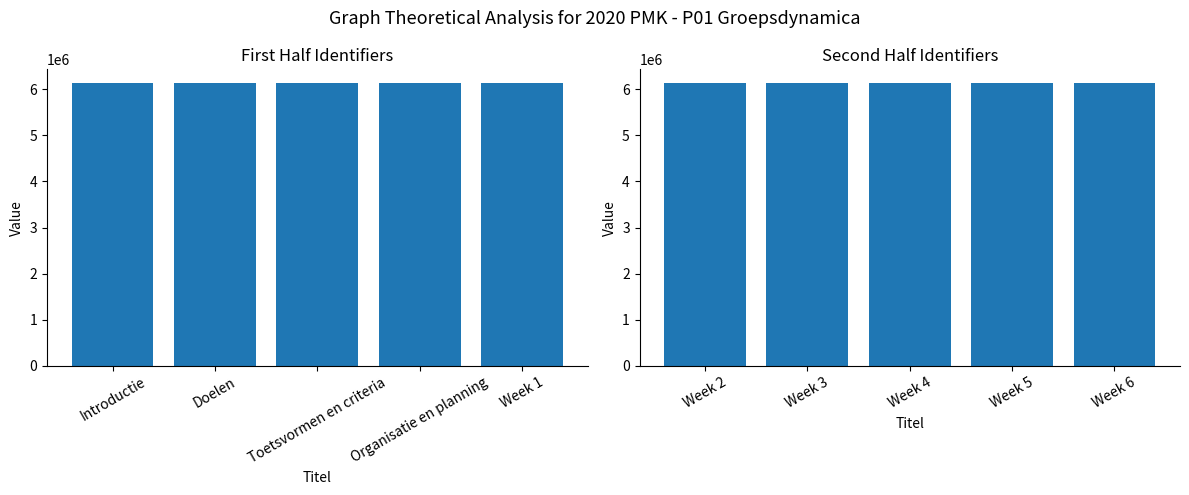

What are all the series names shown in the legend?

First Half Identifiers, Second Half Identifiers